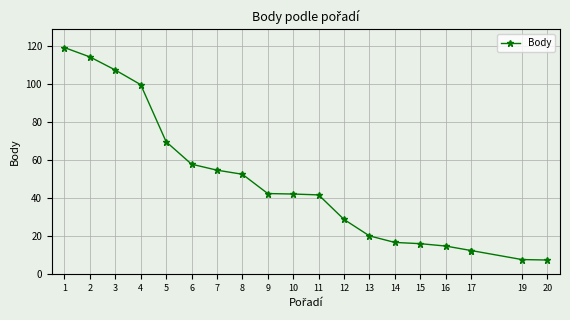

What value does the data have at 3?

107.3